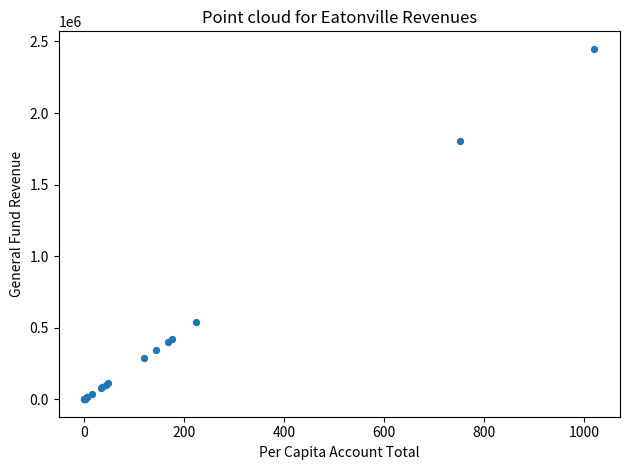

What Y value in the scatter plot is closest to 1224681?

1803675